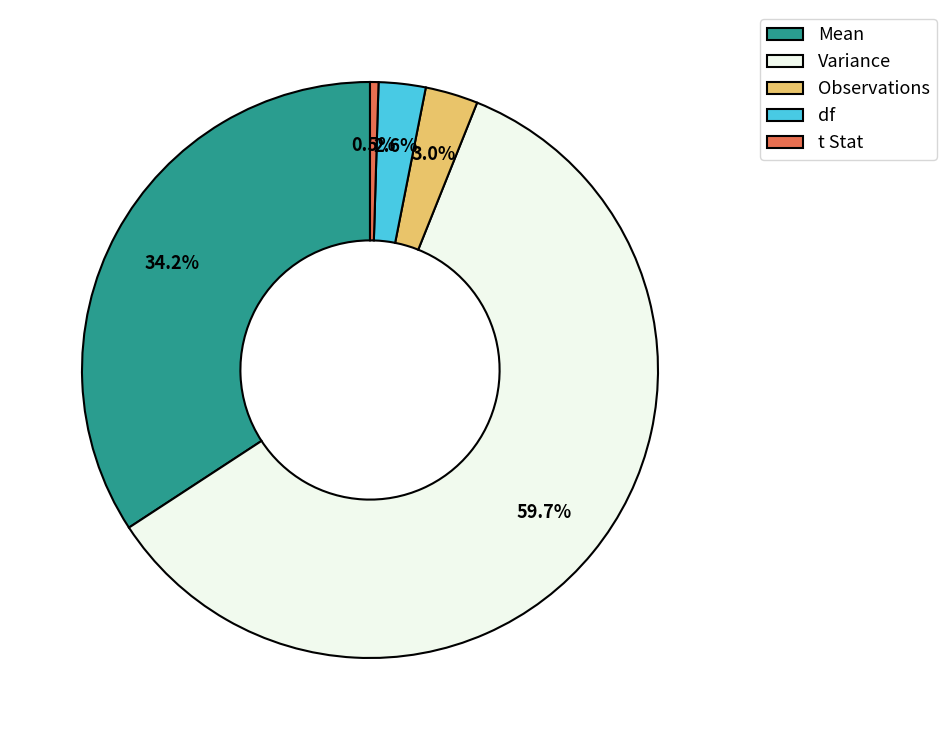

Is there any slice that represents more than half of the pie?

Yes